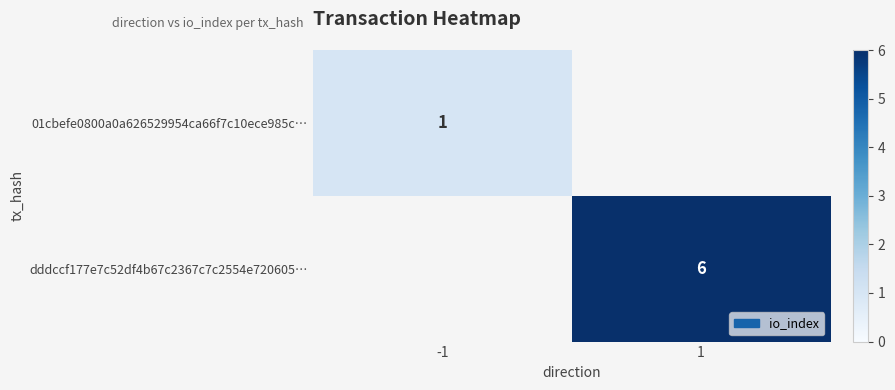

Which label corresponds to the largest value in the chart?

1